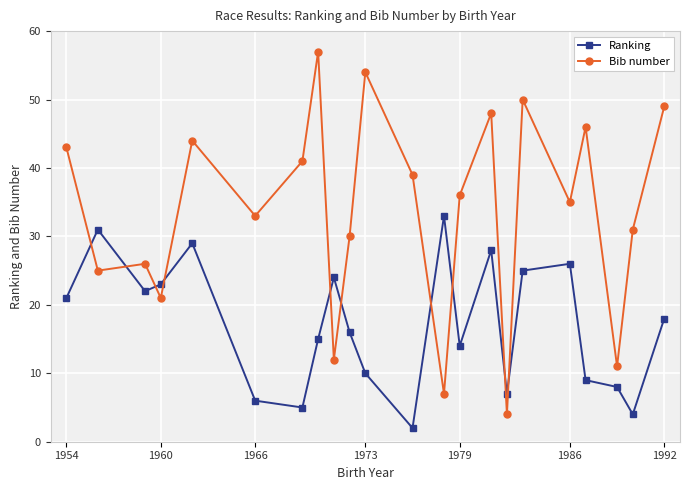

Which series has the widest spread of values?

Bib number